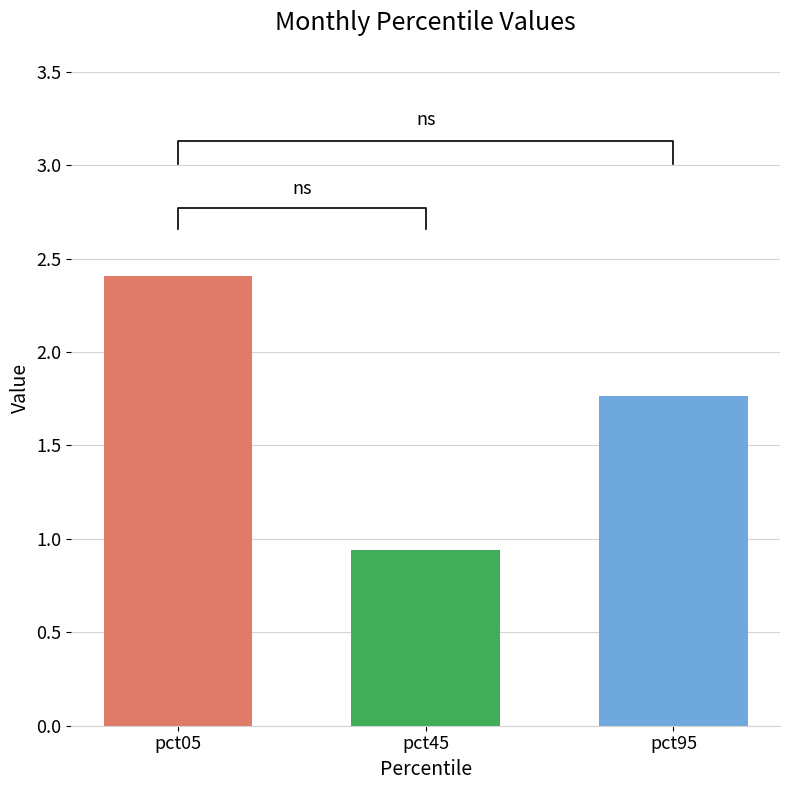

What is the value of the 2nd bar from the left?

0.9